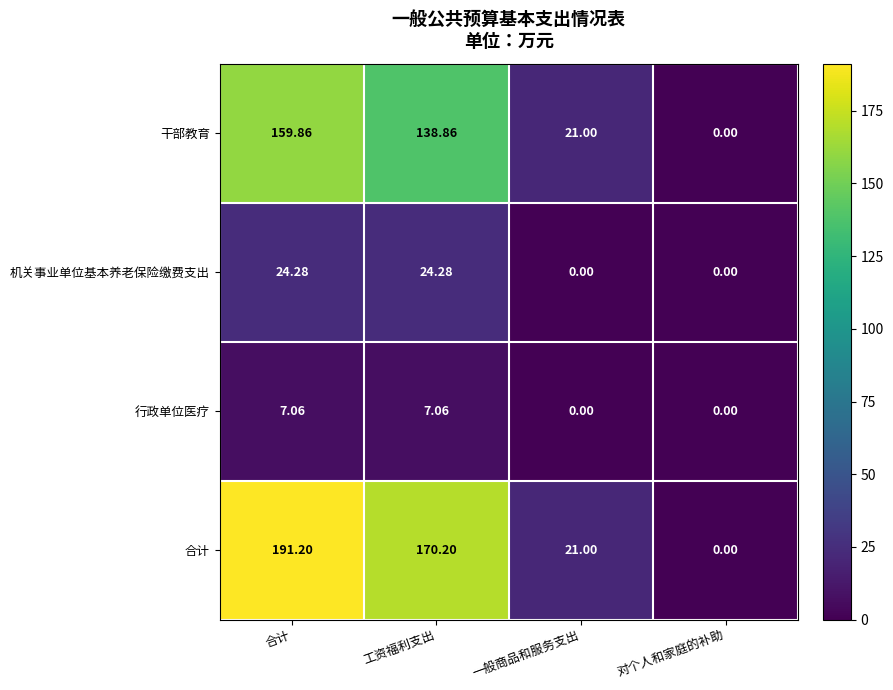

Which series has the widest spread of values?

合计